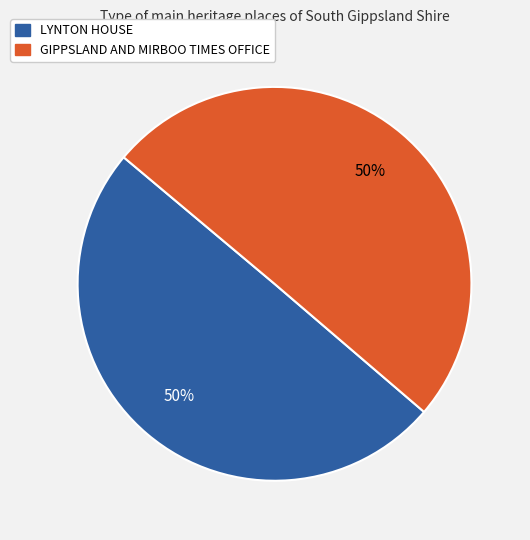

How many slices are in this pie chart?

2